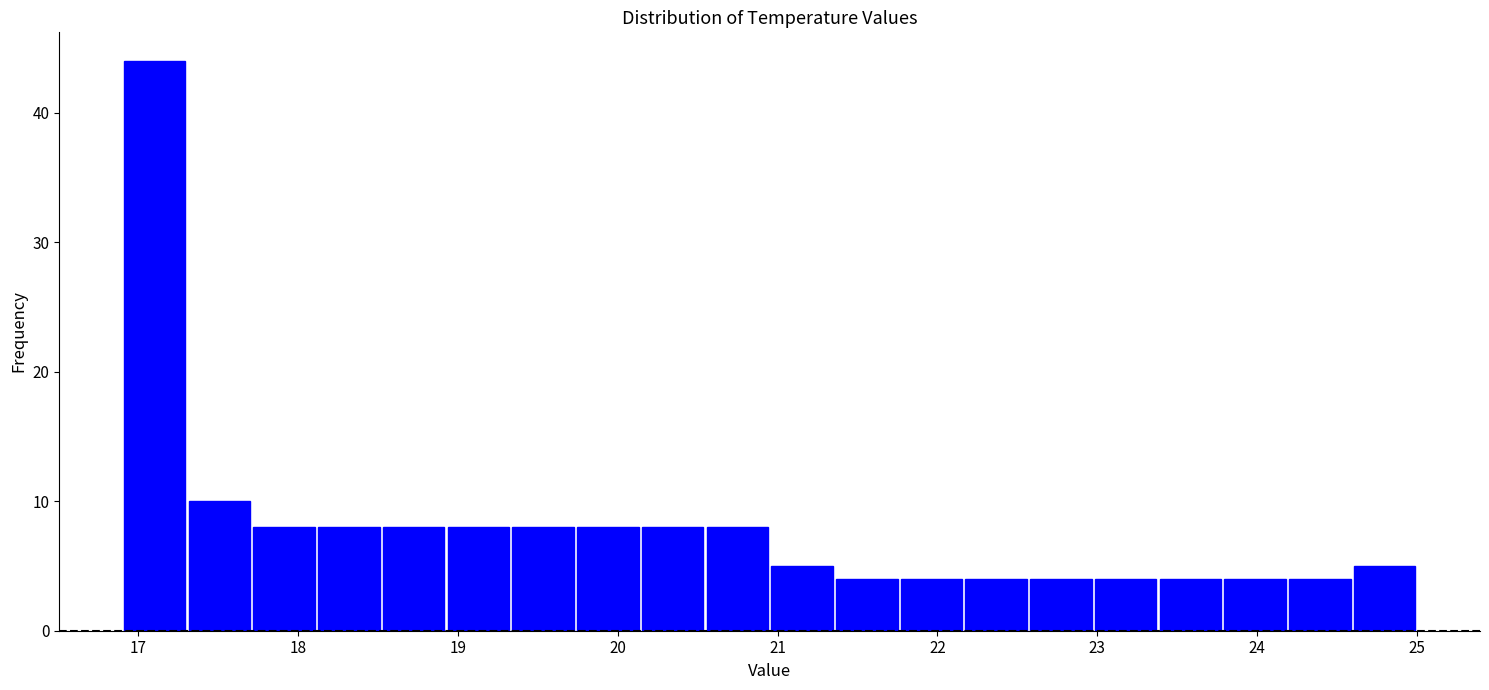

How tall is the bar that spans 23.8 to 24.2 on the x-axis? Neither the bar edges nor the heights are printed on the chart, so give them approximately, as read against the axes.

4